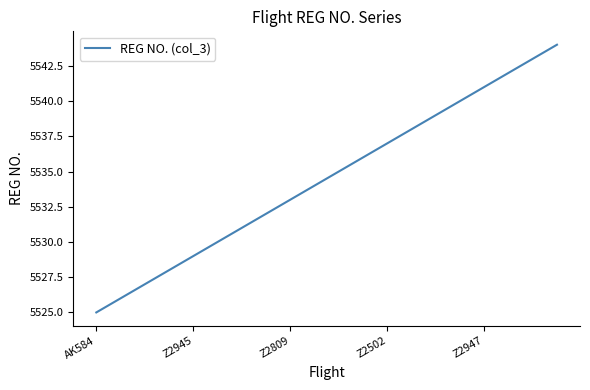

What is the maximum value shown in the chart?

5544